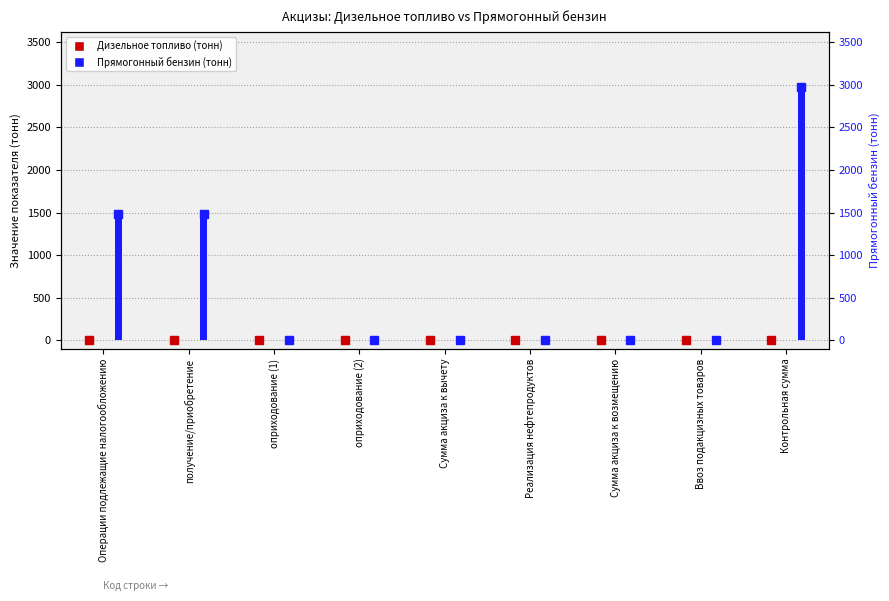

What is the sum of all Прямогонный бензин (тонн) values?

5952